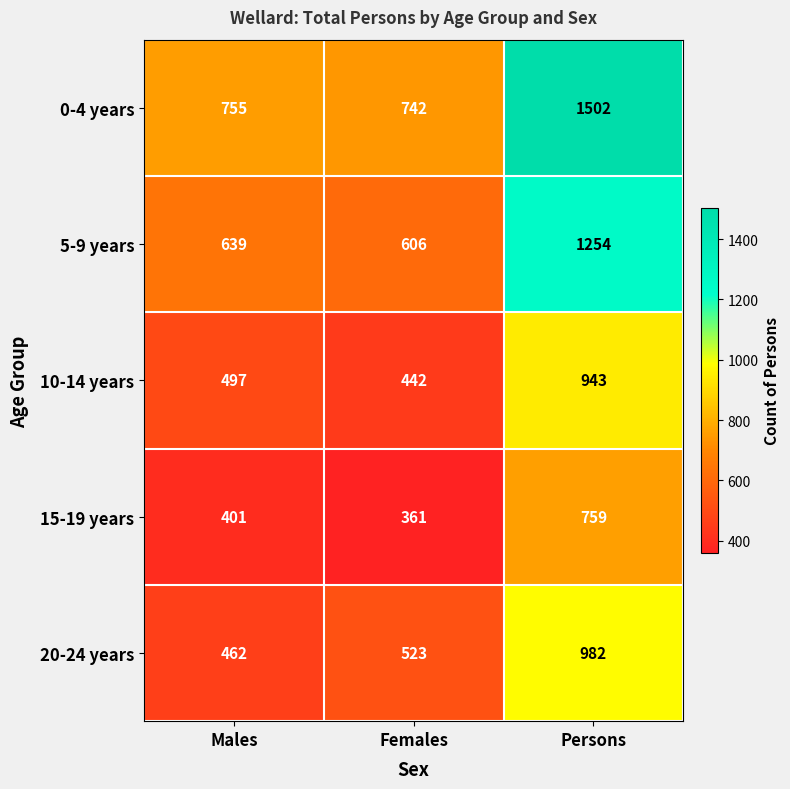

What is the average value of the 0-4 years series?

1000